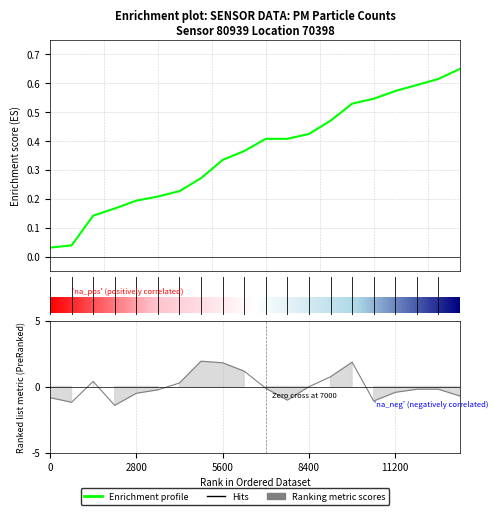

Count the number of categories in the chart.

20